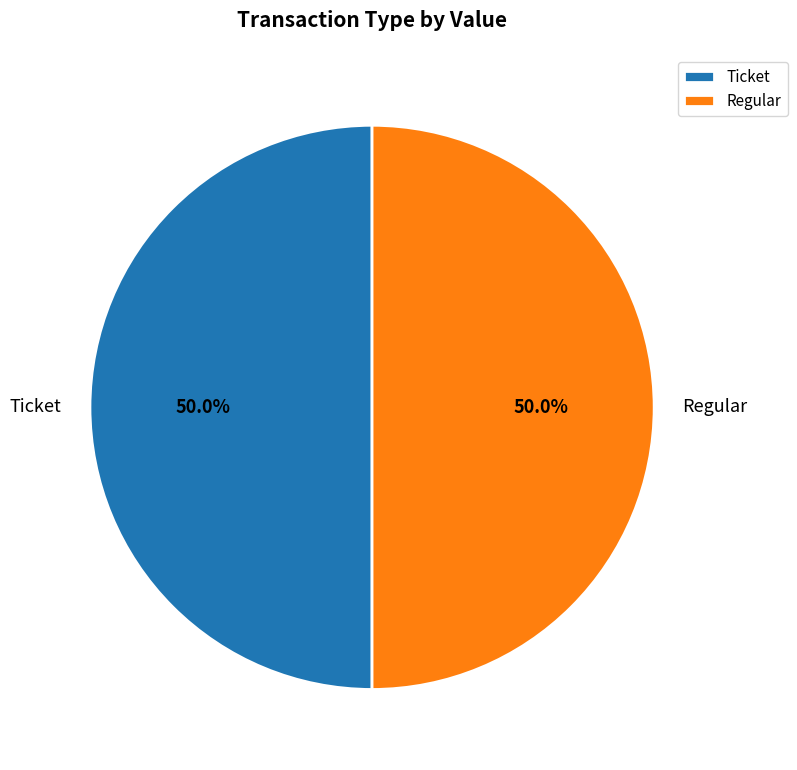

Approximately how many times larger is the value at Regular compared to Ticket?

1.0